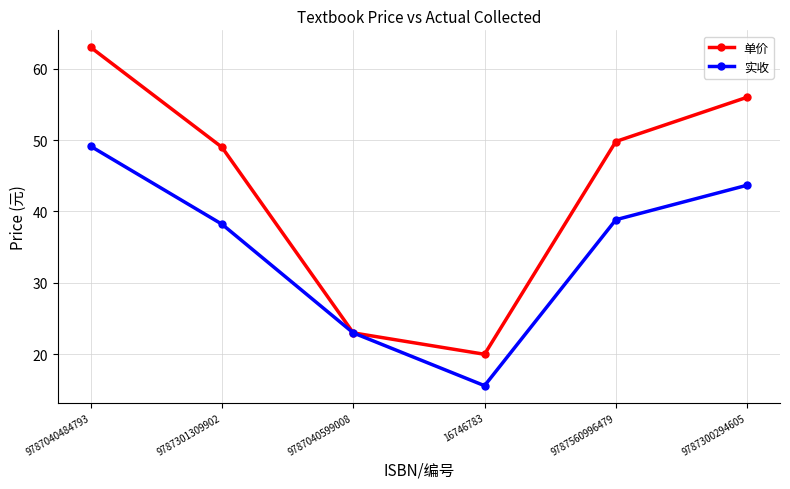

Which series has the largest total across all categories?

单价